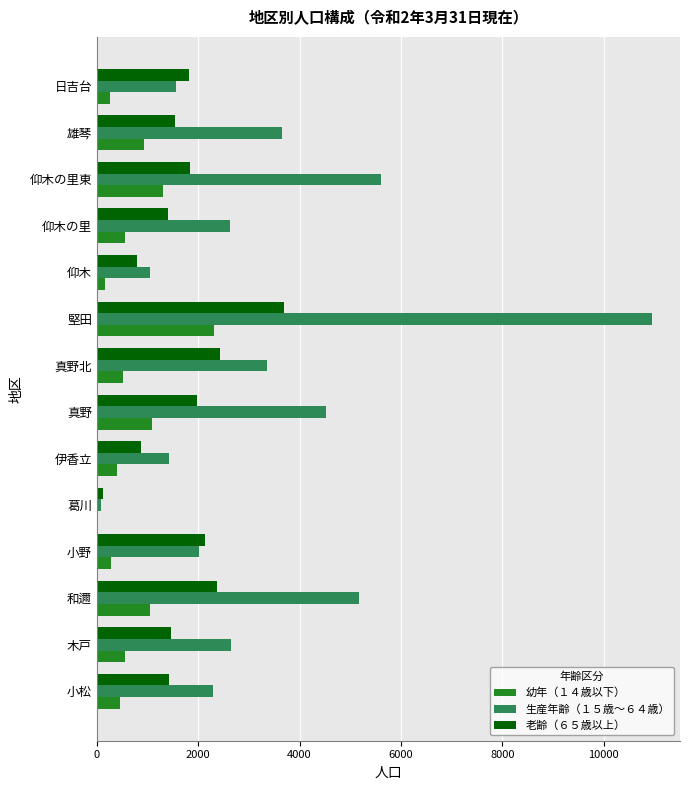

Which label corresponds to the largest value in the chart?

堅田